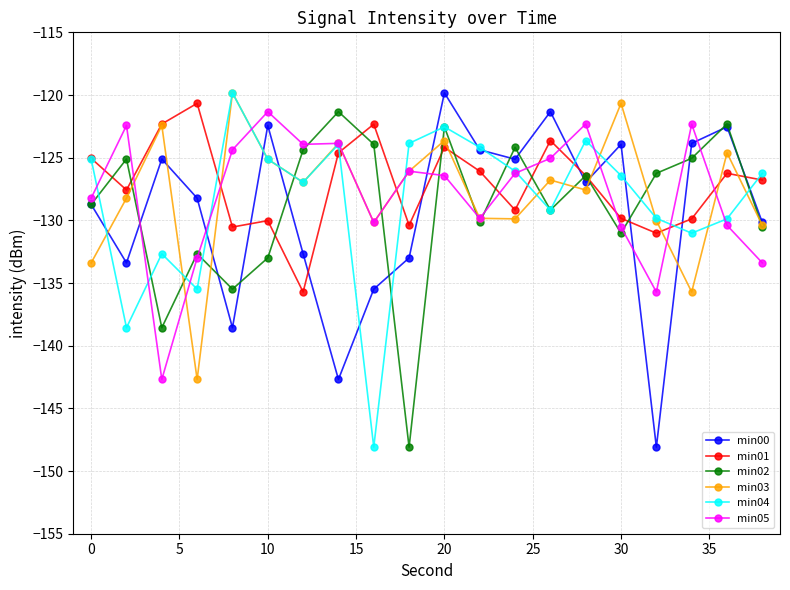

In min01, how many points are higher than both neighbors (excluding endpoints)?

6